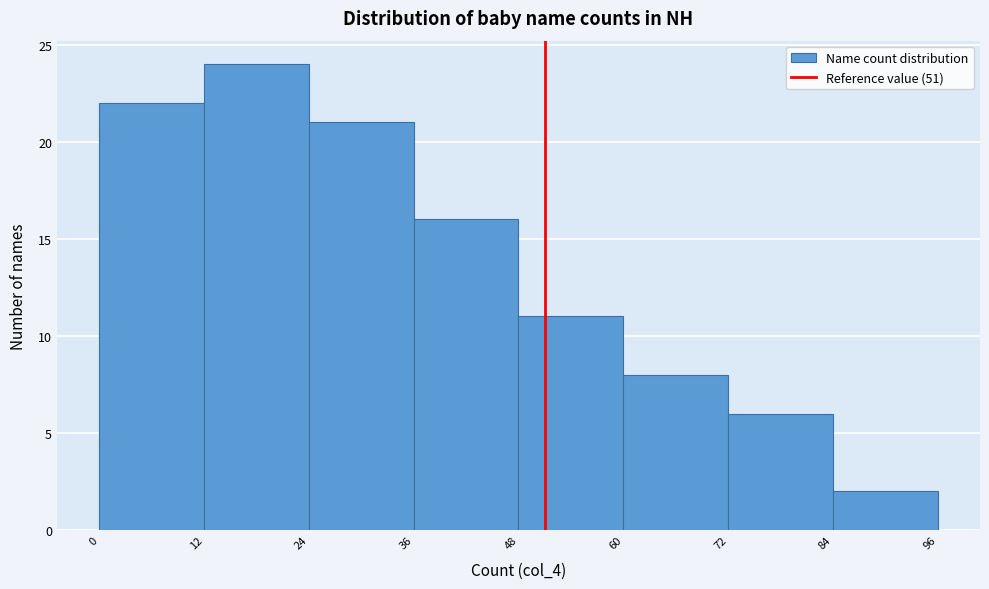

Which range on the x-axis has the tallest bar?

12 to 24